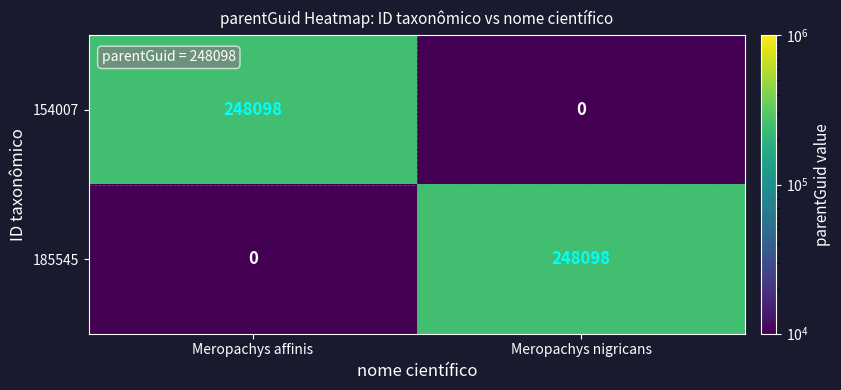

What is the spread (max minus min) of values at Meropachys nigricans?

248098